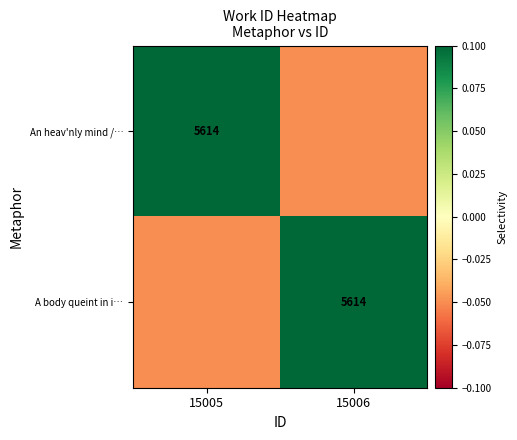

Is the value of A body queint in i… at 15005 greater than the value of An heav'nly mind /… at 15006?

No